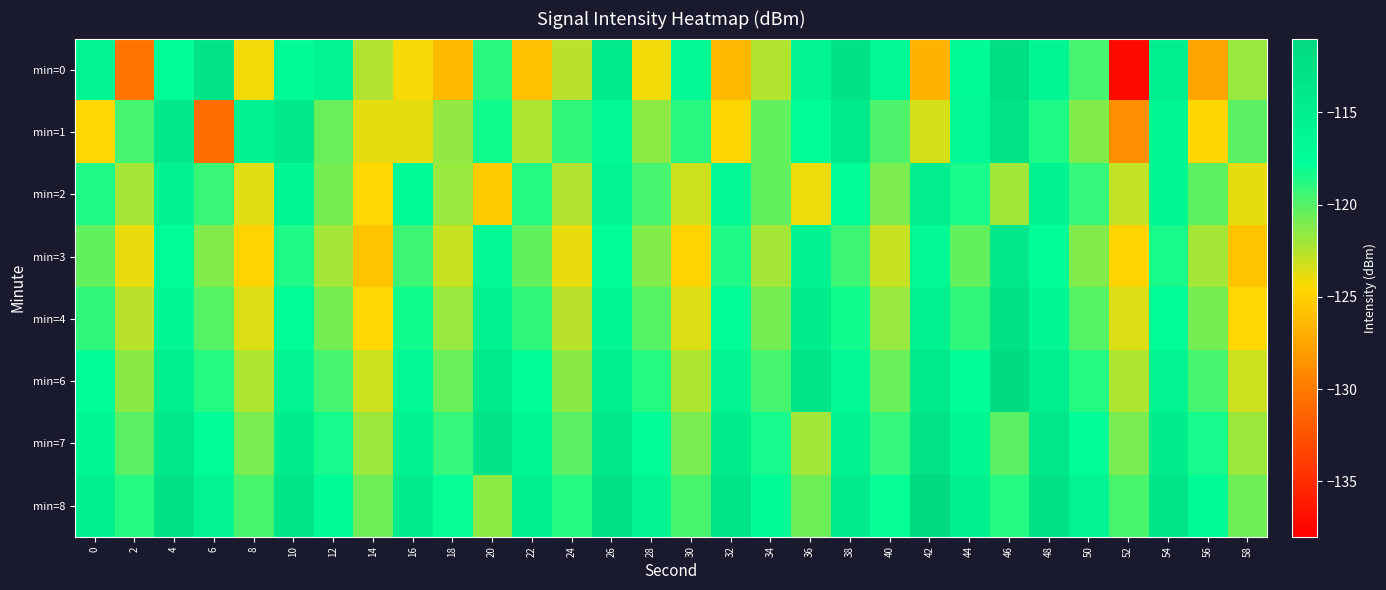

Reading right to left, what are all the values shown in this chart?

min=0: 58=-121.8	56=-127.6	54=-115.1	52=-137.4	50=-119.6	48=-116.4	46=-112.0	44=-117.0	42=-126.8	40=-116.8	38=-112.9	36=-116.1	34=-122.5	32=-126.4	30=-116.9	28=-124.1	26=-114.1	24=-122.7	22=-125.9	20=-118.8	18=-126.2	16=-124.2	14=-122.5	12=-116.0	10=-117.1	8=-124.1	6=-113.1	4=-117.5	2=-130.4	0=-115.9
min=1: 58=-120.1	56=-124.6	54=-116.3	52=-128.9	50=-121.2	48=-118.5	46=-113.1	44=-116.7	42=-123.4	40=-119.8	38=-114.2	36=-117.6	34=-120.3	32=-124.7	30=-118.9	28=-121.5	26=-116.8	24=-119.1	22=-122.3	20=-118.2	18=-121.6	16=-123.8	14=-123.8	12=-120.5	10=-113.8	8=-115.6	6=-130.7	4=-113.8	2=-119.6	0=-124.4
min=2: 58=-123.8	56=-120.2	54=-116.6	52=-122.9	50=-119.2	48=-115.7	46=-122.0	44=-118.4	42=-114.8	40=-121.1	38=-117.5	36=-124.0	34=-120.3	32=-116.7	30=-123.2	28=-119.6	26=-115.9	24=-122.4	22=-118.7	20=-125.3	18=-121.8	16=-117.2	14=-124.5	12=-120.9	10=-116.4	8=-123.7	6=-119.3	4=-115.8	2=-122.1	0=-118.5
min=3: 58=-125.7	56=-122.1	54=-118.4	52=-124.8	50=-121.2	48=-117.6	46=-113.9	44=-120.3	42=-116.7	40=-123.0	38=-119.4	36=-115.8	34=-122.1	32=-118.5	30=-124.8	28=-121.2	26=-117.6	24=-123.9	22=-120.3	20=-116.7	18=-123.0	16=-119.4	14=-125.7	12=-122.1	10=-118.5	8=-124.8	6=-121.2	4=-117.6	2=-123.9	0=-120.3
min=4: 58=-124.5	56=-120.9	54=-117.3	52=-123.6	50=-120.0	48=-116.4	46=-112.7	44=-119.1	42=-115.5	40=-121.8	38=-118.2	36=-114.6	34=-120.9	32=-117.3	30=-123.6	28=-120.0	26=-116.4	24=-122.7	22=-119.1	20=-115.5	18=-121.8	16=-118.2	14=-124.5	12=-120.9	10=-117.3	8=-123.6	6=-120.0	4=-116.4	2=-122.7	0=-119.1
min=6: 58=-123.2	56=-119.6	54=-116.0	52=-122.3	50=-118.7	48=-115.1	46=-111.4	44=-117.8	42=-114.2	40=-120.5	38=-116.9	36=-113.3	34=-119.6	32=-116.0	30=-122.3	28=-118.7	26=-115.1	24=-121.4	22=-117.8	20=-114.2	18=-120.5	16=-116.9	14=-123.2	12=-119.6	10=-116.0	8=-122.3	6=-118.7	4=-115.1	2=-121.4	0=-117.8
min=7: 58=-121.9	56=-118.3	54=-114.7	52=-121.0	50=-117.4	48=-113.8	46=-120.1	44=-116.5	42=-112.9	40=-119.2	38=-115.6	36=-122.0	34=-118.3	32=-114.7	30=-121.0	28=-117.4	26=-113.8	24=-120.1	22=-116.5	20=-112.9	18=-119.2	16=-115.6	14=-121.9	12=-118.3	10=-114.7	8=-121.0	6=-117.4	4=-113.8	2=-120.1	0=-116.5
min=8: 58=-120.6	56=-117.0	54=-113.4	52=-119.7	50=-116.1	48=-112.5	46=-118.8	44=-115.2	42=-111.6	40=-117.9	38=-114.3	36=-120.6	34=-117.0	32=-113.4	30=-119.7	28=-116.1	26=-112.5	24=-118.8	22=-115.2	20=-121.5	18=-117.9	16=-114.3	14=-120.6	12=-117.0	10=-113.4	8=-119.7	6=-116.1	4=-112.5	2=-118.8	0=-115.2